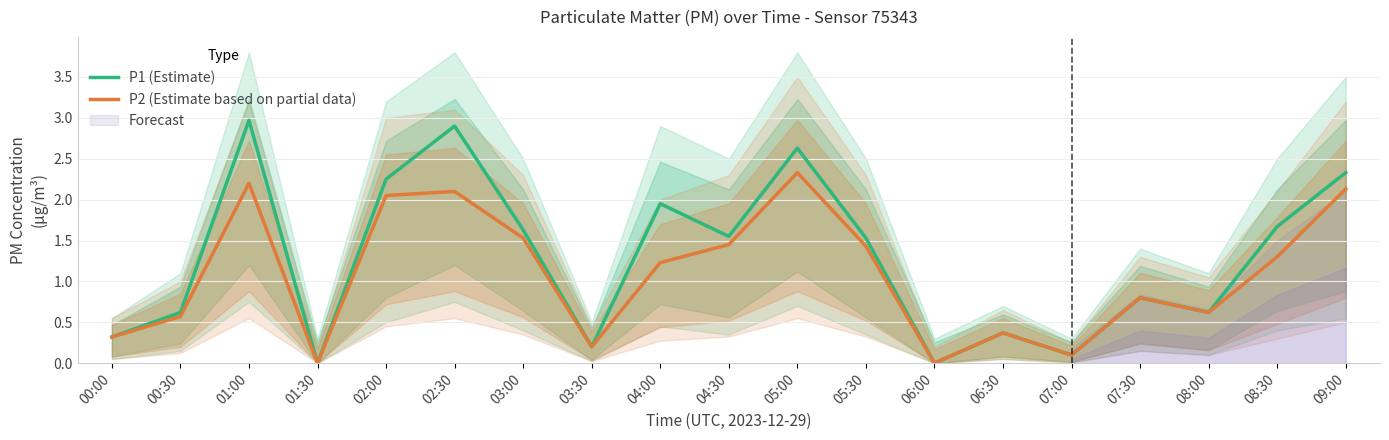

How many interior local valleys does the P2 (Estimate based on partial data) series have?

5